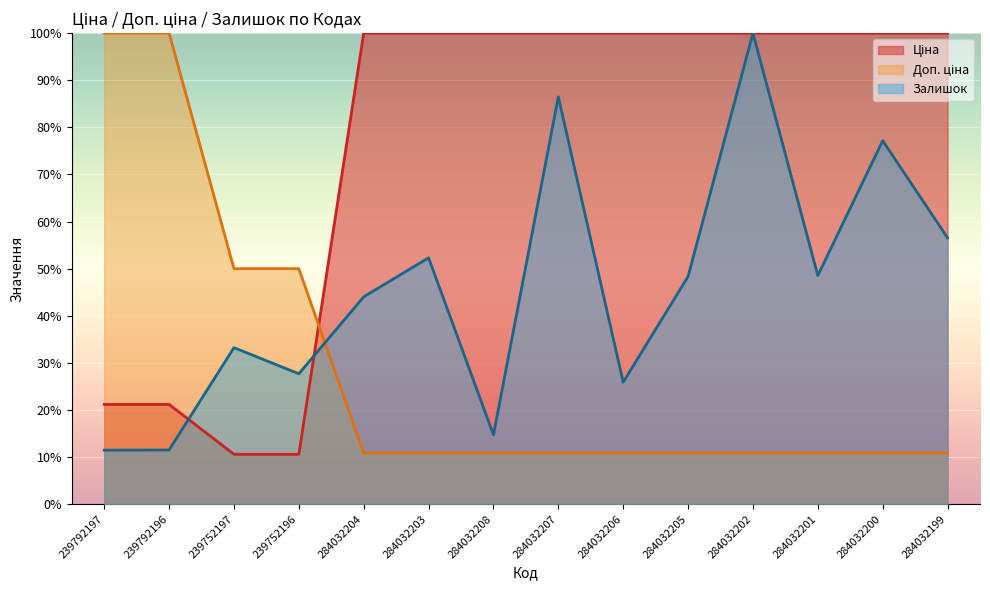

How many categories are shown in the chart?

14